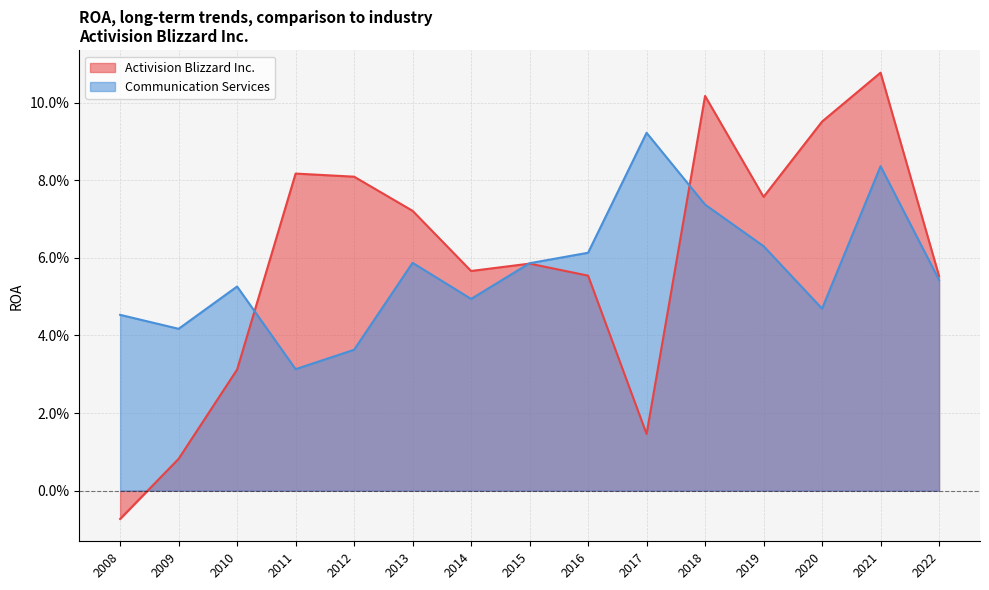

Between 2020 and 2009, which is larger?

2020